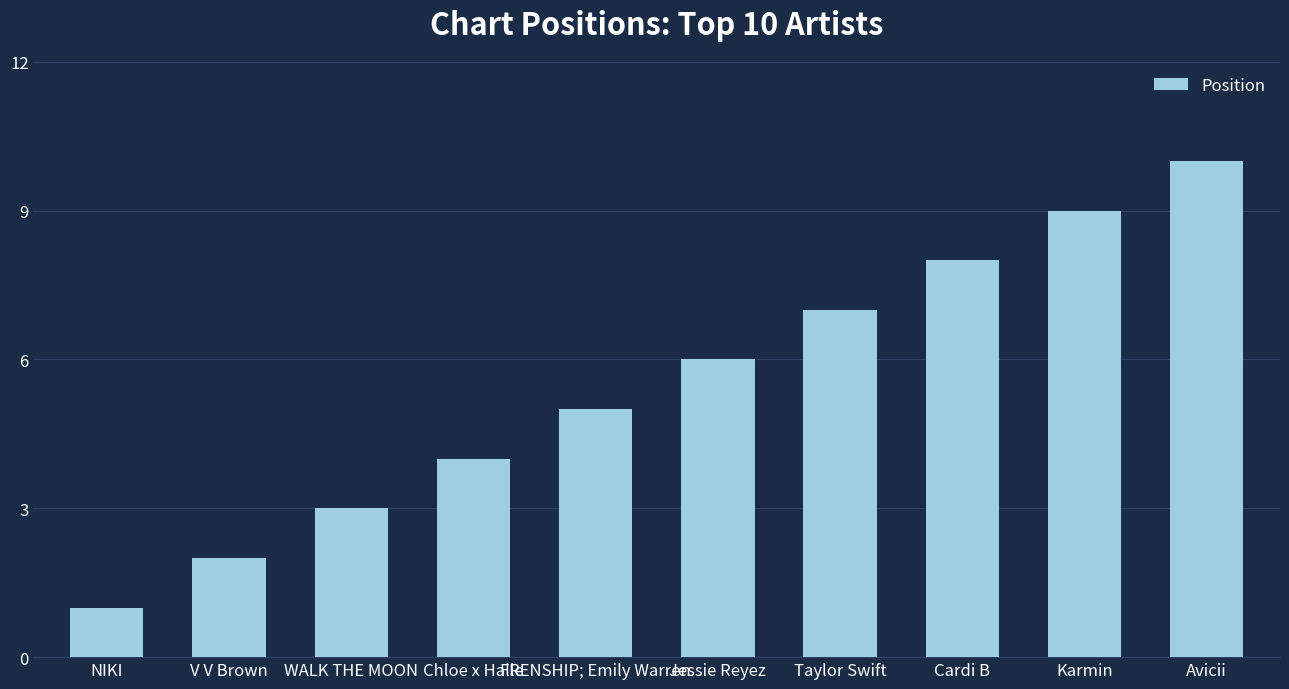

Which category has the lowest value across all series?

NIKI